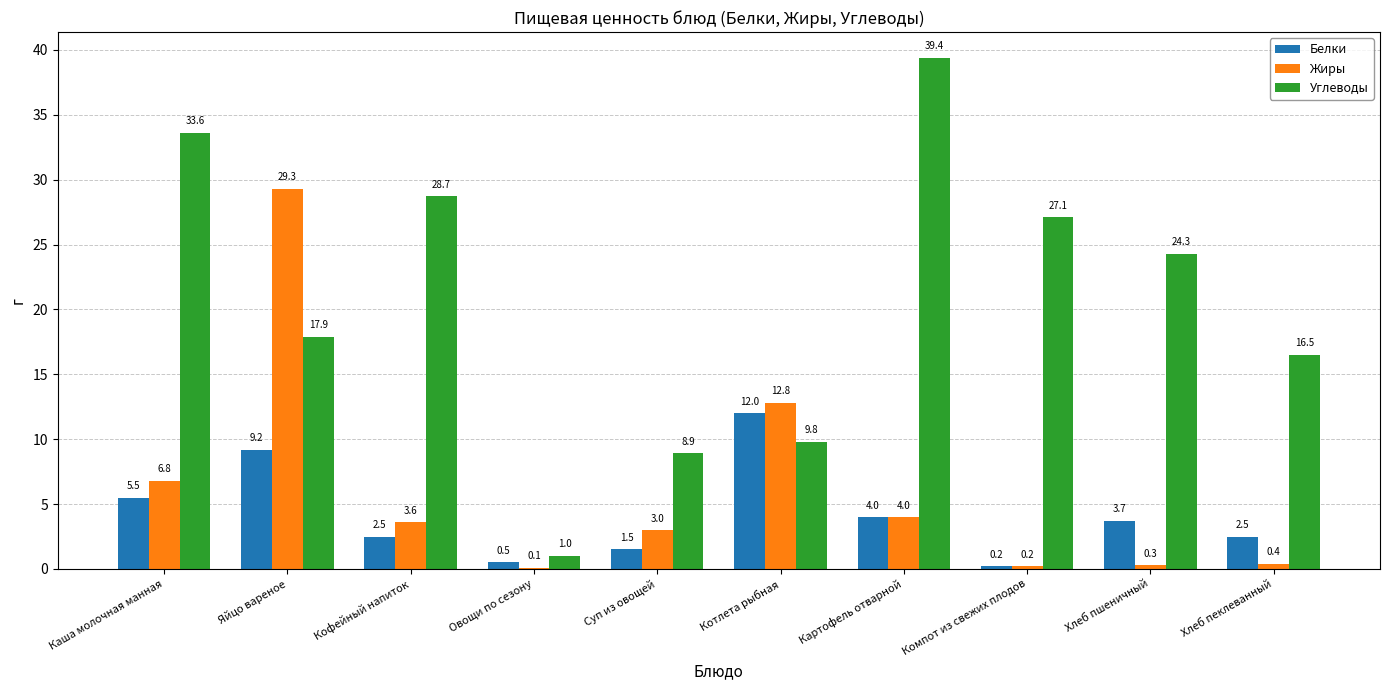

How many series are shown in this chart?

3